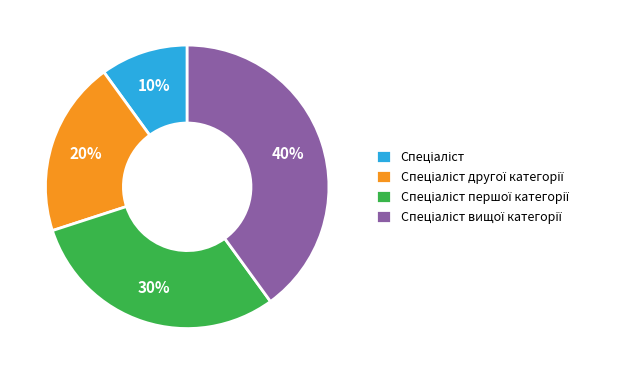

Is there any slice that represents more than half of the pie?

No